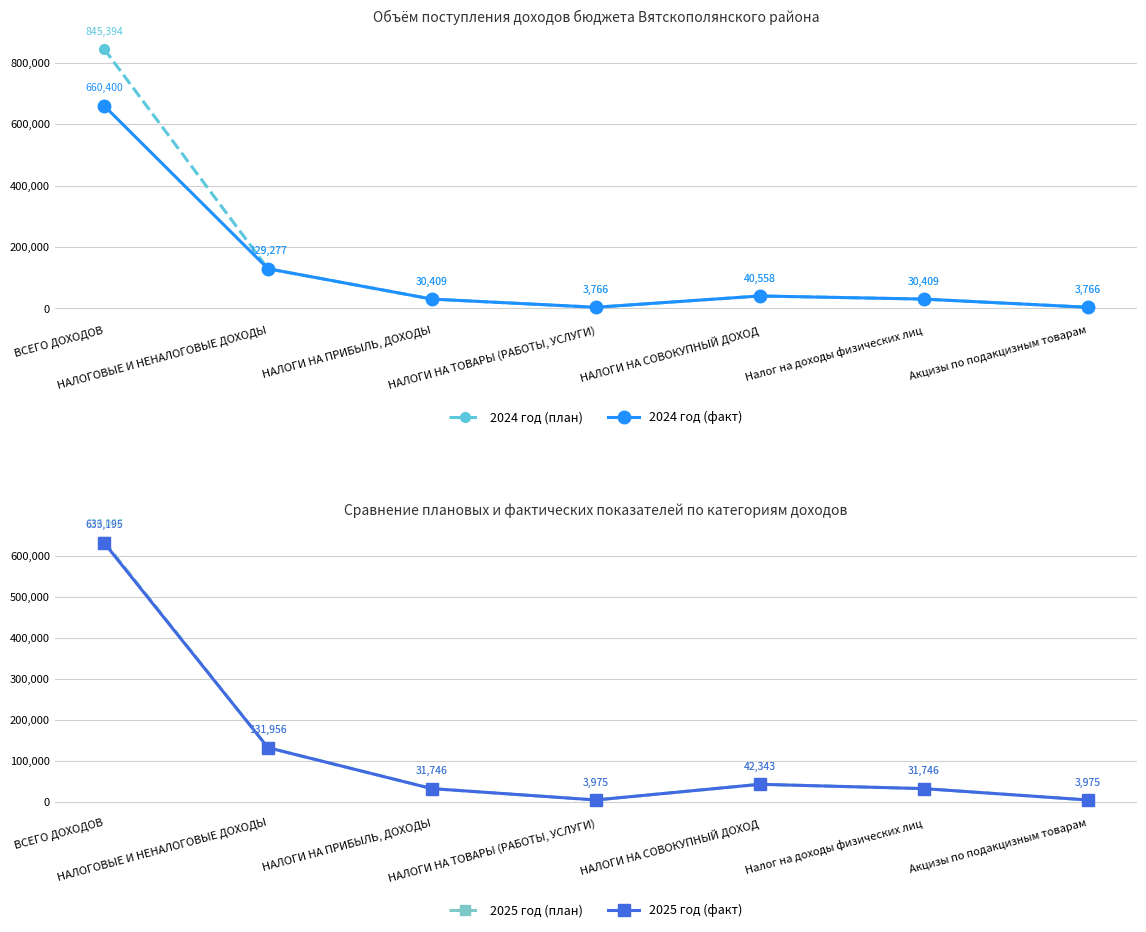

What is the value of the 2024 год (факт) point at the 7th from the left?

3765.8